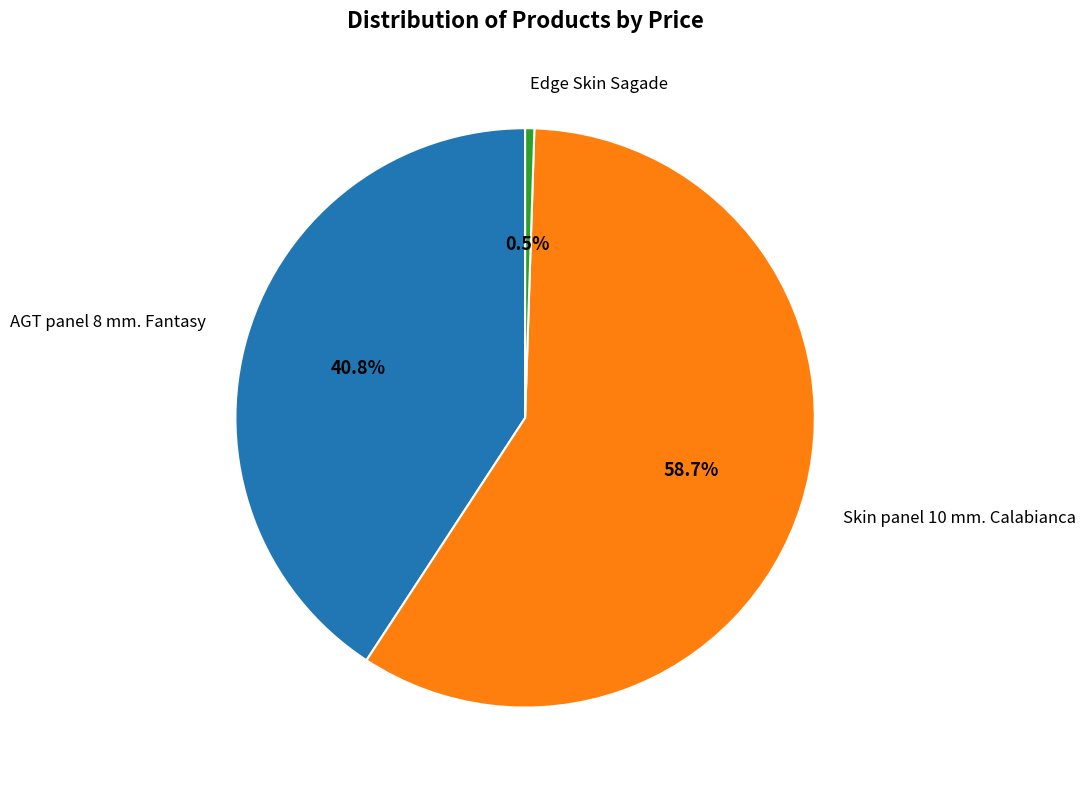

How many segments does this pie chart have?

3